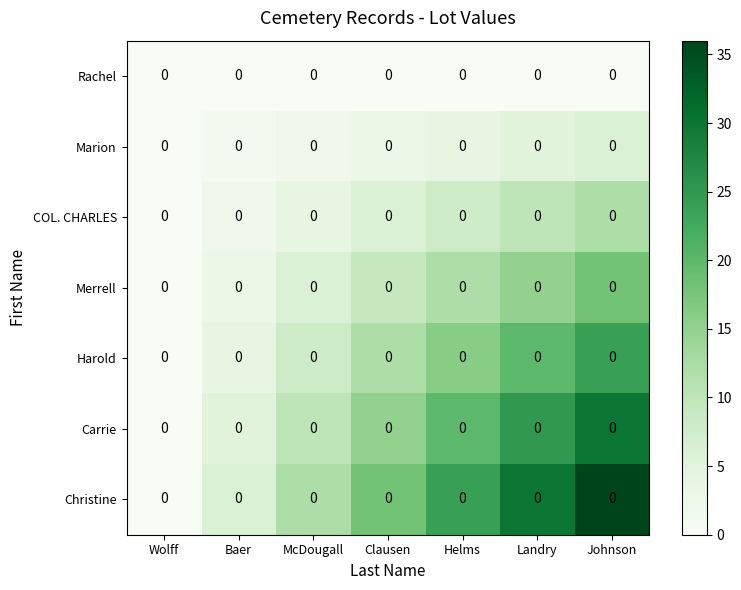

How many values in the Merrell series exceed 9?

3